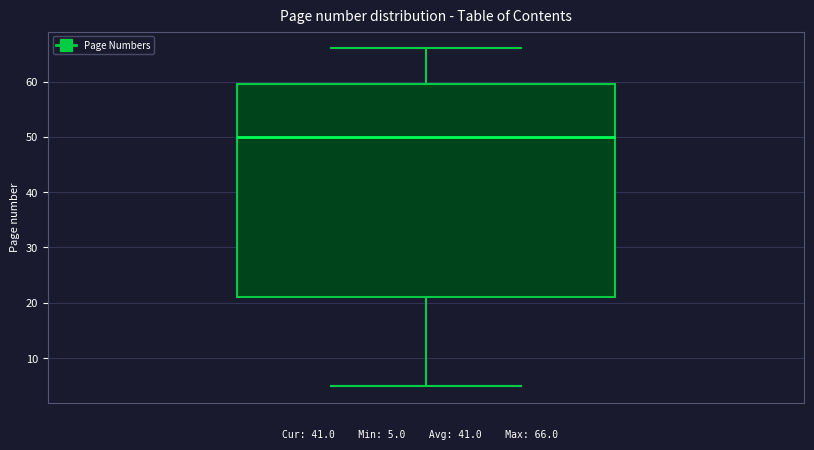

Read this box plot against the y-axis: the position of the median line, the range covered by the box, and the ends of both whiskers. The values are not printed on the chart, so give them approximately, as read against the axis.

median 50, box 21 to 60, whiskers 5 to 66